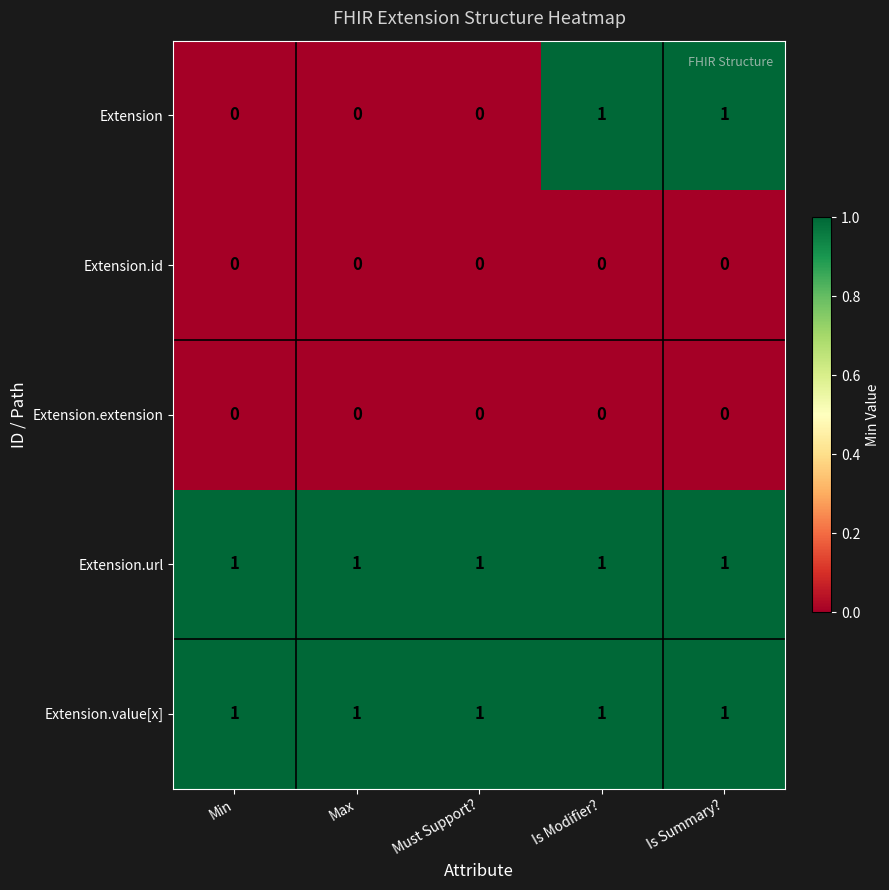

Is it true that Extension.value[x] equals 1 at Must Support??

True